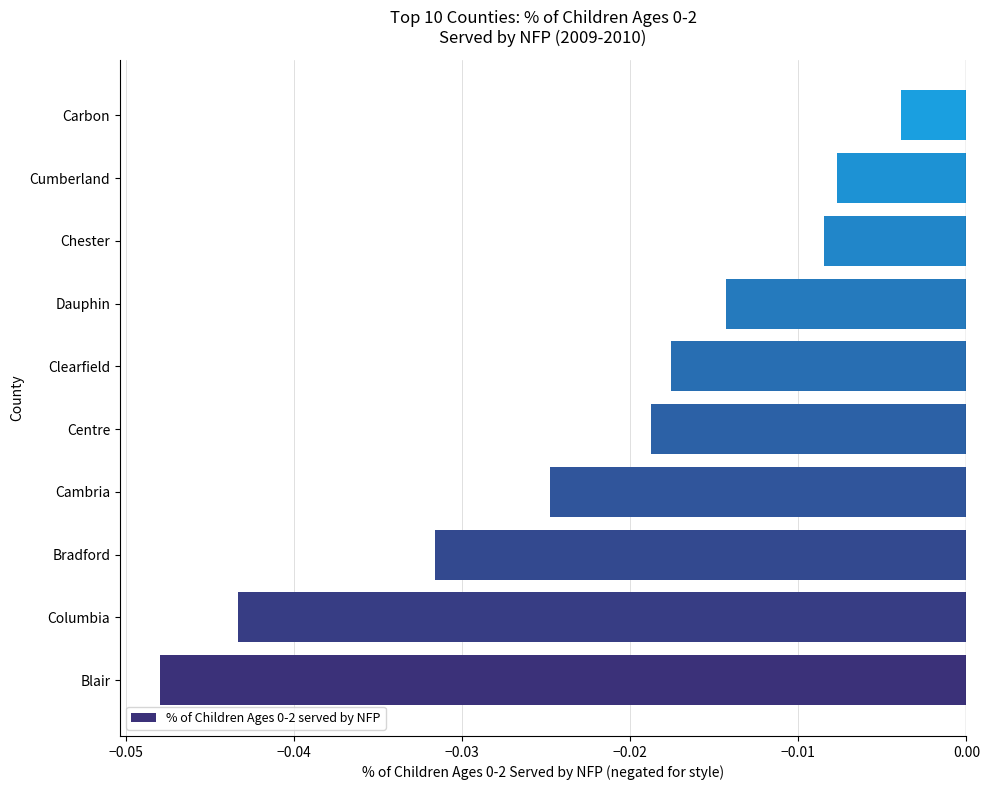

At which label is the value closest to 0?

Carbon